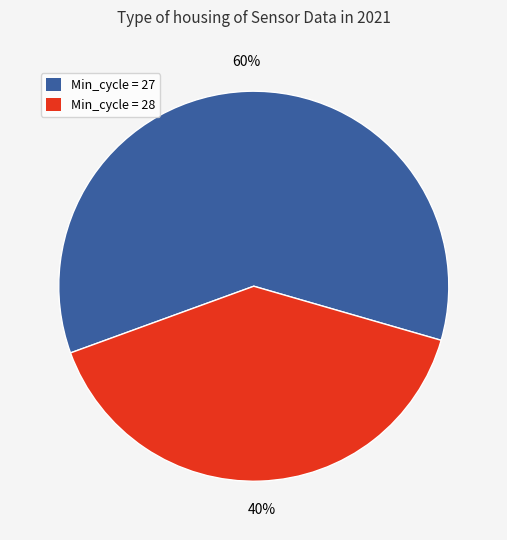

Approximately how many times larger is the value at Min_cycle = 27 compared to Min_cycle = 28?

1.5